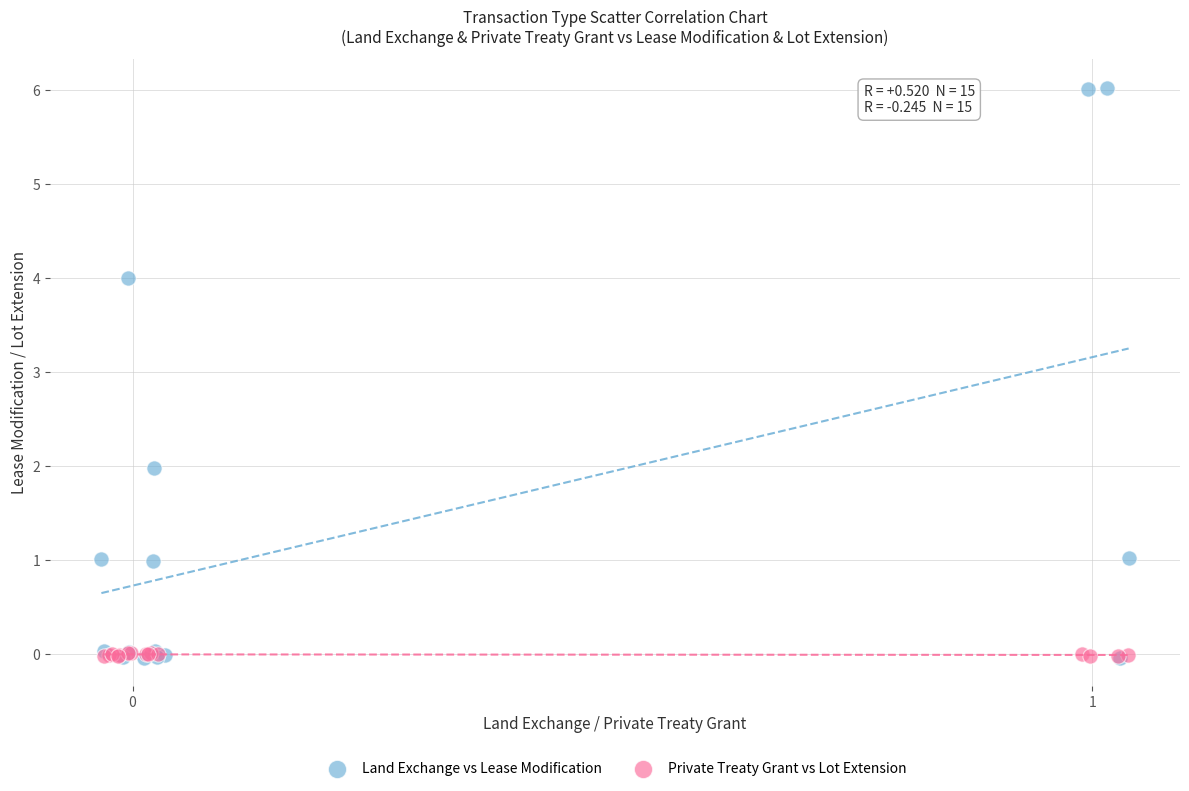

Which series contains the highest Y value?

Land Exchange vs Lease Modification